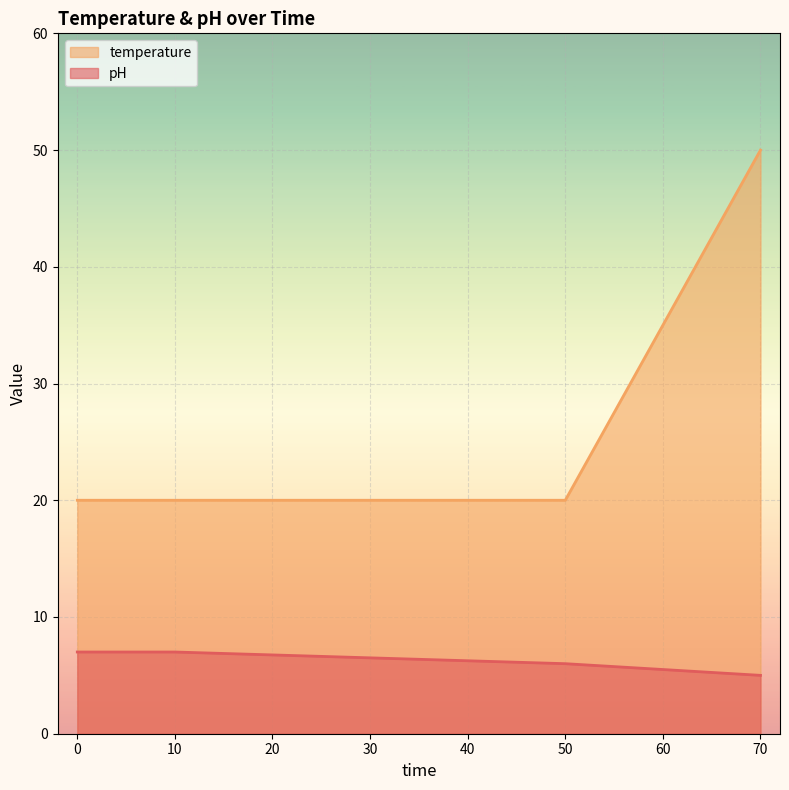

How many lines are shown in the chart?

2